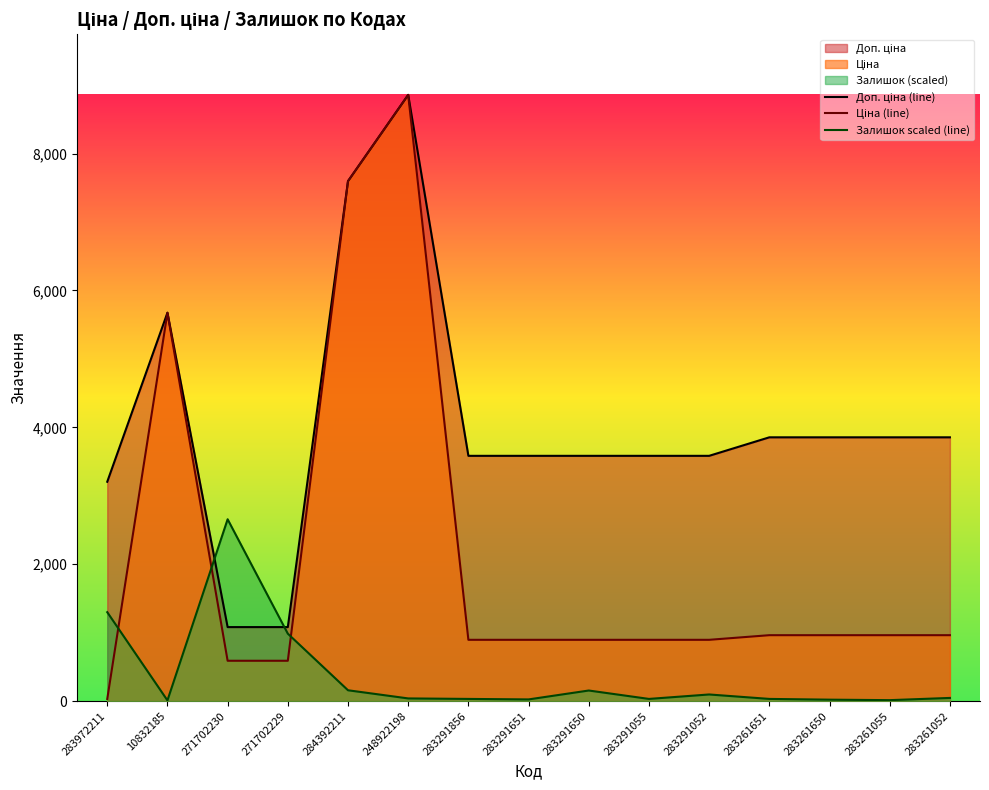

What is the value of the Доп. ціна (line) point at the 14th from the left?

3854.0